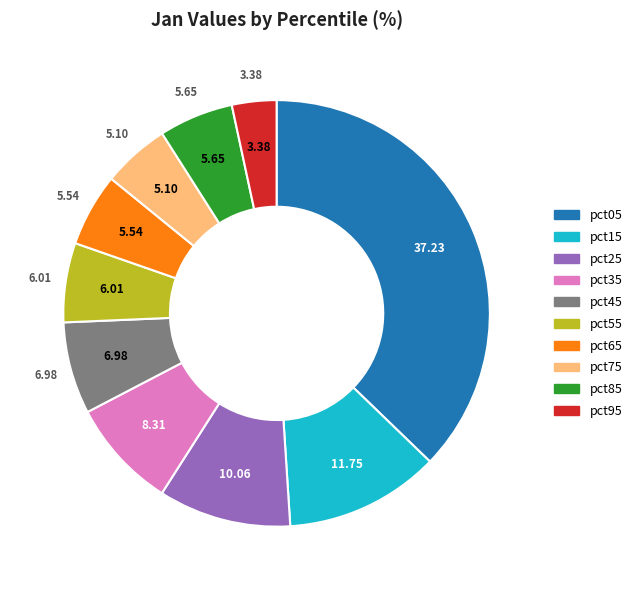

Between pct85 and pct95, which is larger?

pct85